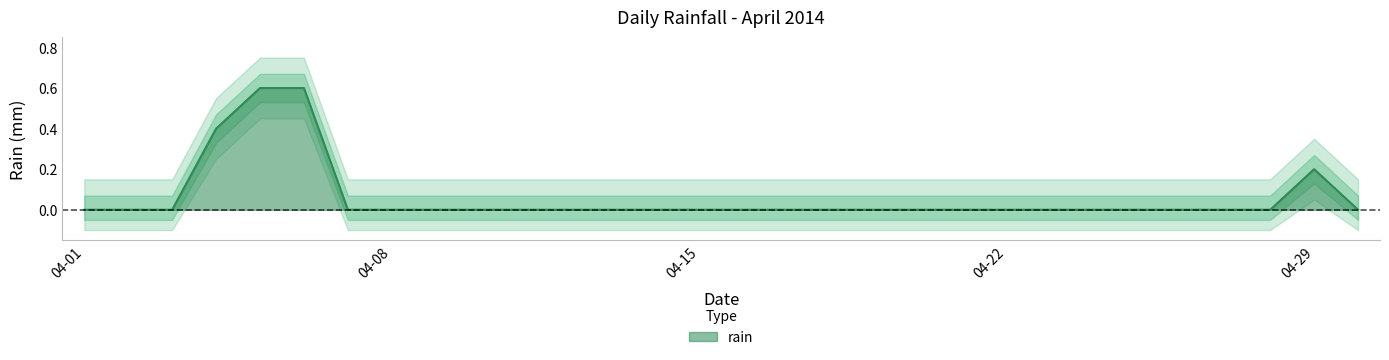

What is the change in value from 2014-04-05 to 2014-04-17?

-0.6